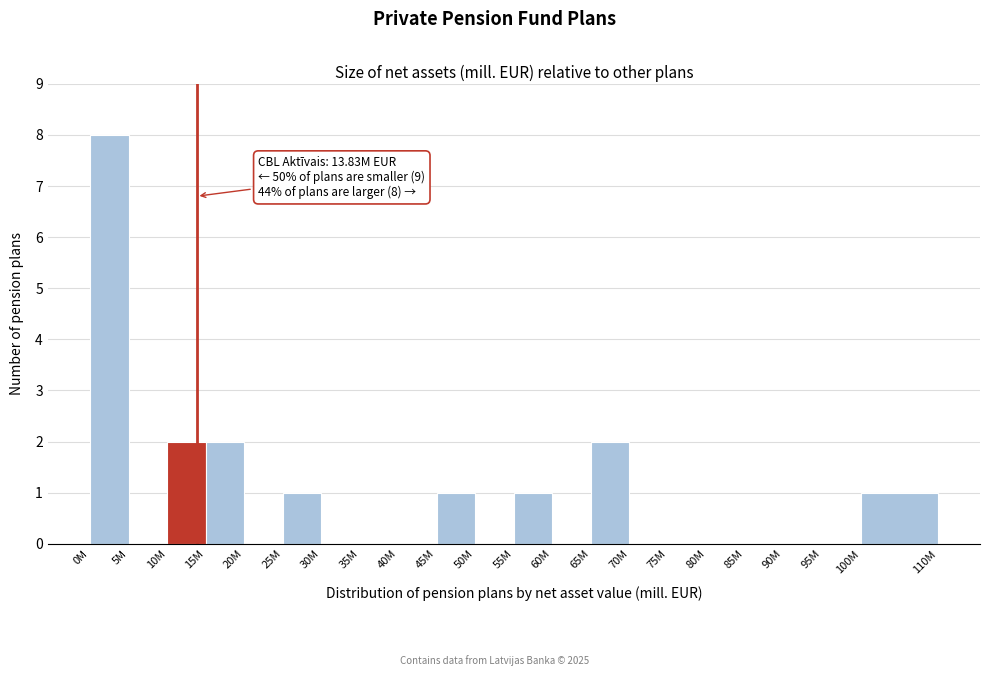

Reading right to left, what are all the values shown in this chart?

100M=1	95M=0	90M=0	85M=0	80M=0	75M=0	70M=0	65M=2	60M=0	55M=1	50M=0	45M=1	40M=0	35M=0	30M=0	25M=1	20M=0	15M=2	10M=2	5M=0	0M=8